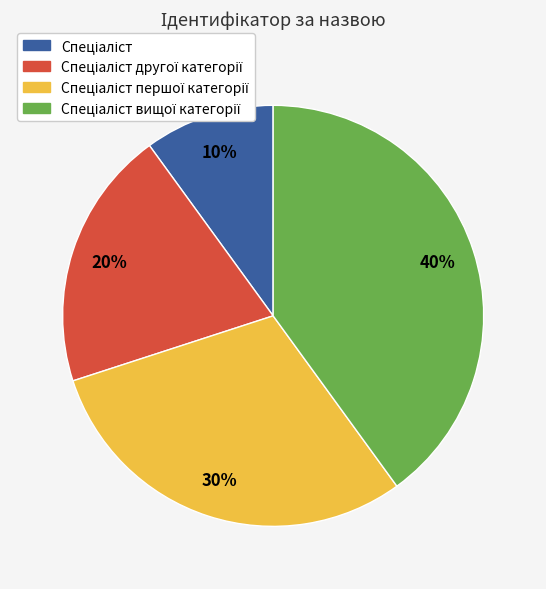

Is there a majority slice in this chart?

No